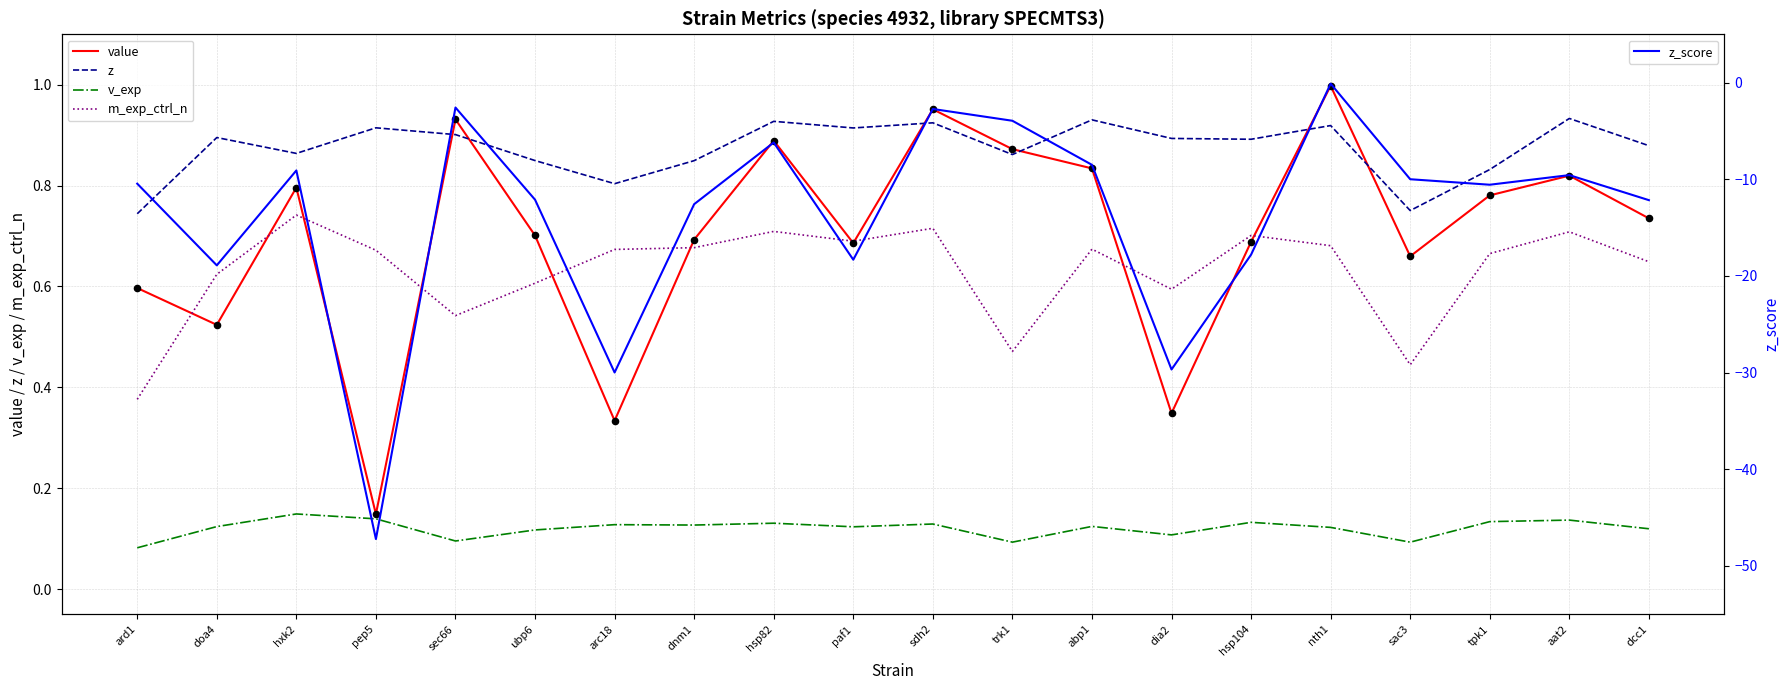

Which series contains the lowest Y value?

z_score